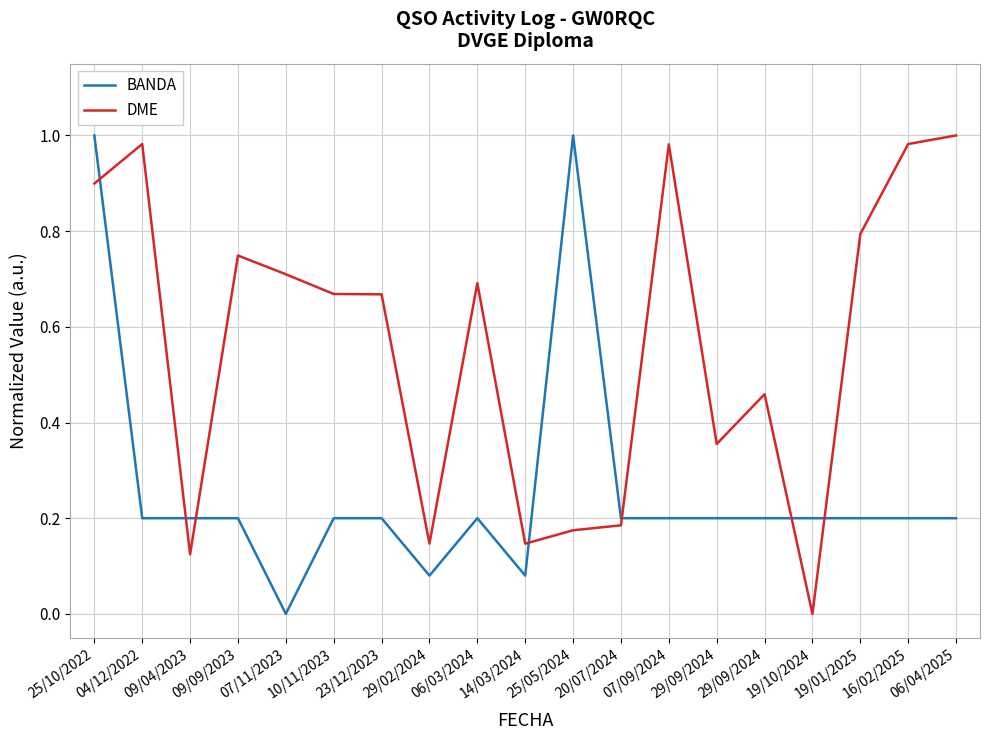

Is this an area chart (filled region under the line)?

No